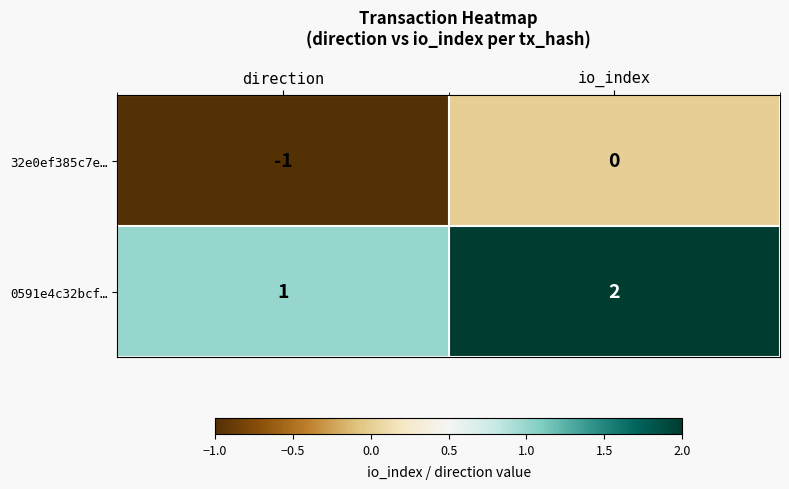

List the labels in order of 32e0ef385c7e… value, largest first.

io_index, direction